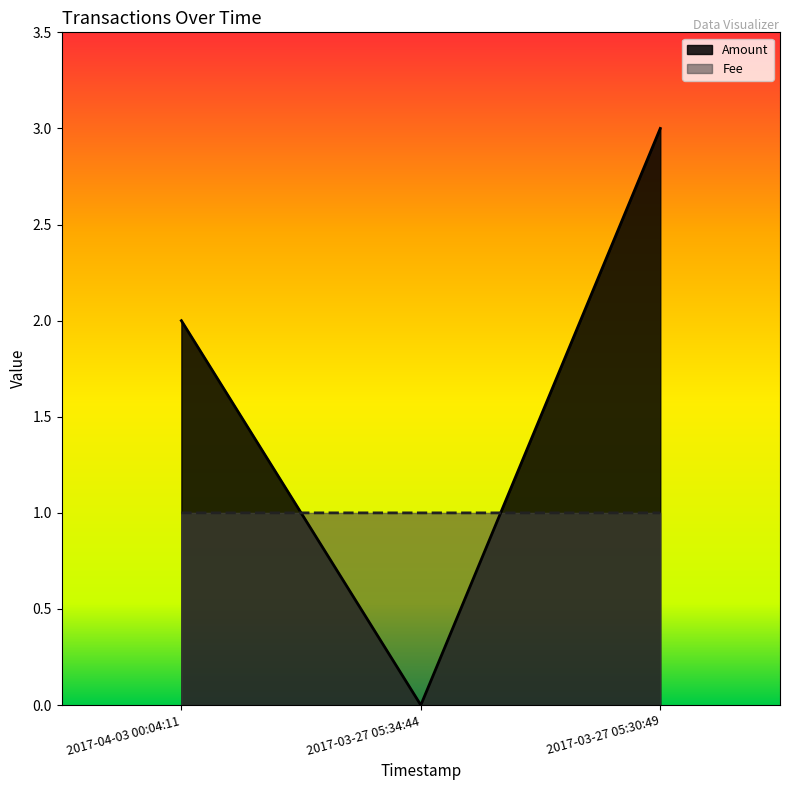

The Amount series shows 3.3 at 2017-04-03 00:04:11. True or false?

False